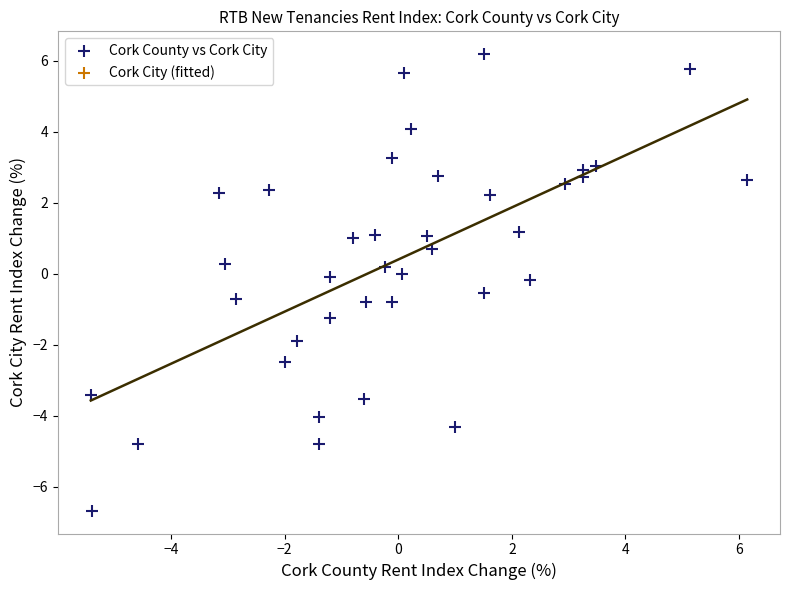

What is the range of X values (max minus min)?

11.5